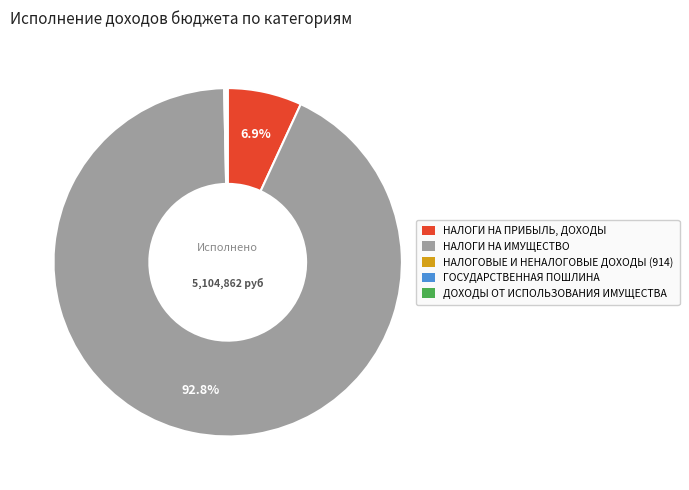

Which category has the biggest portion of the pie?

НАЛОГИ НА ИМУЩЕСТВО